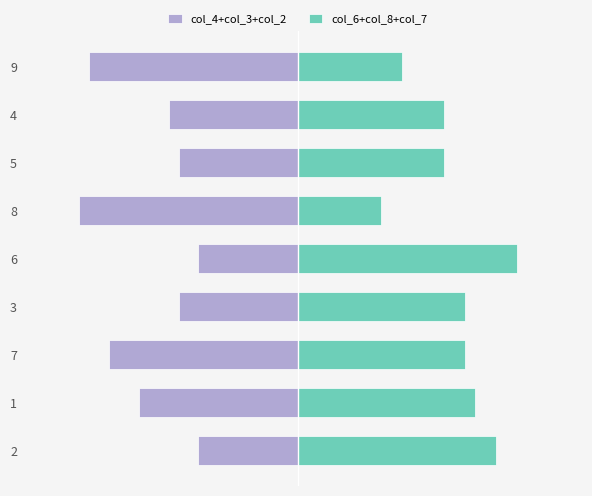

What is the value of the col_4+col_3+col_2 bar at the 6th from the left?

-1.0